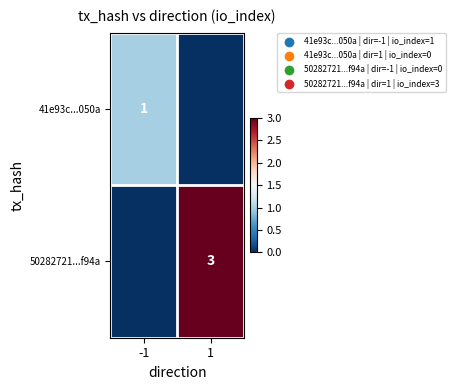

Which category has the lowest value across all series?

1